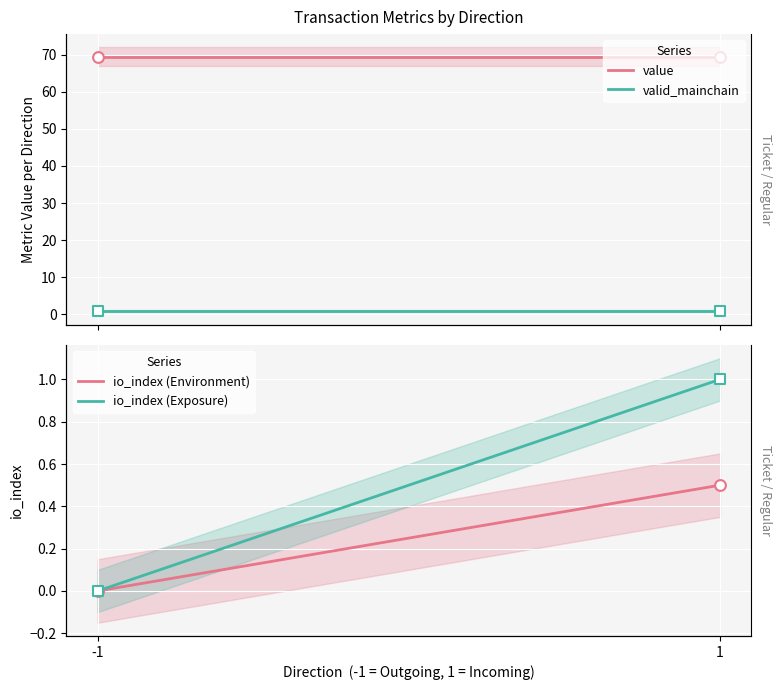

Which series contains the lowest Y value?

io_index (Environment)